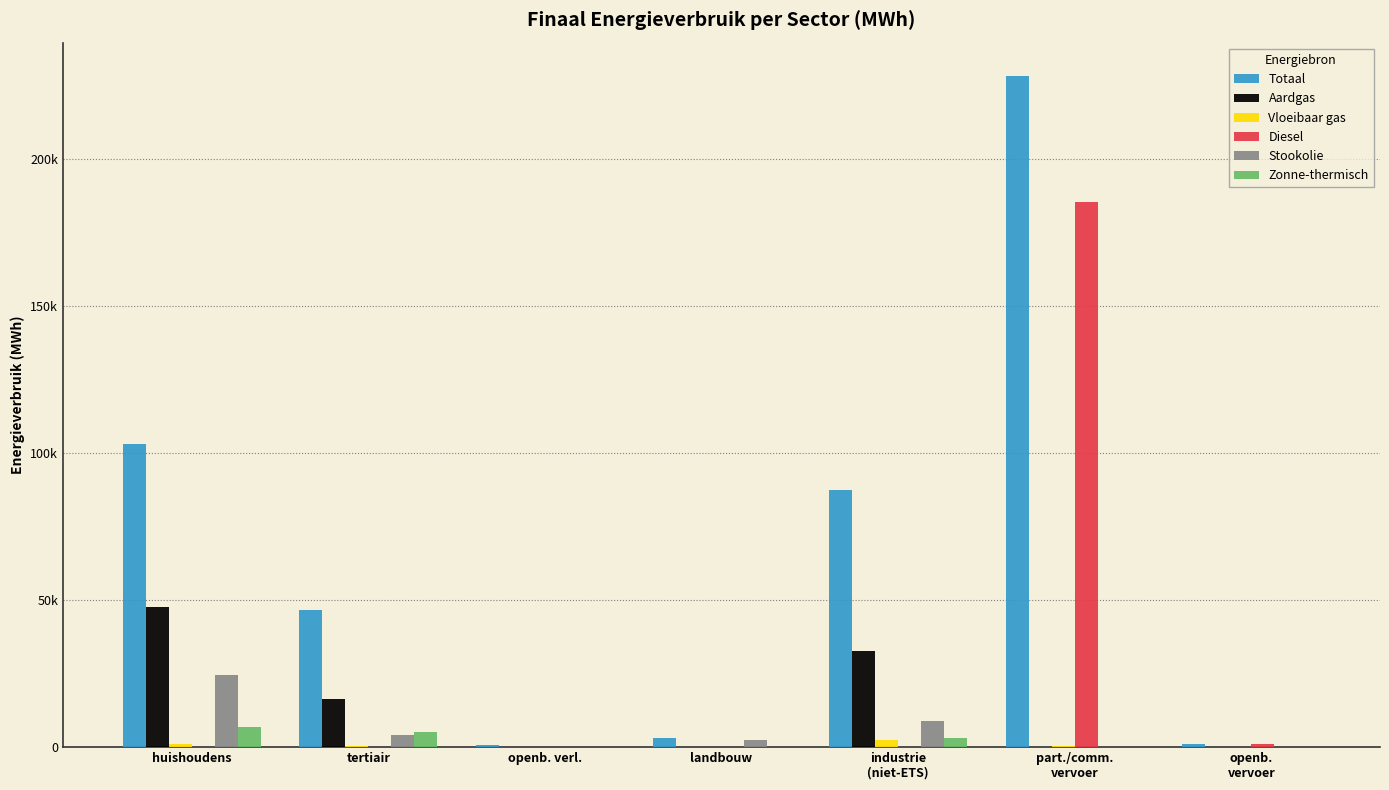

What is the label of the 3rd bar from the right?

industrie
(niet-ETS)